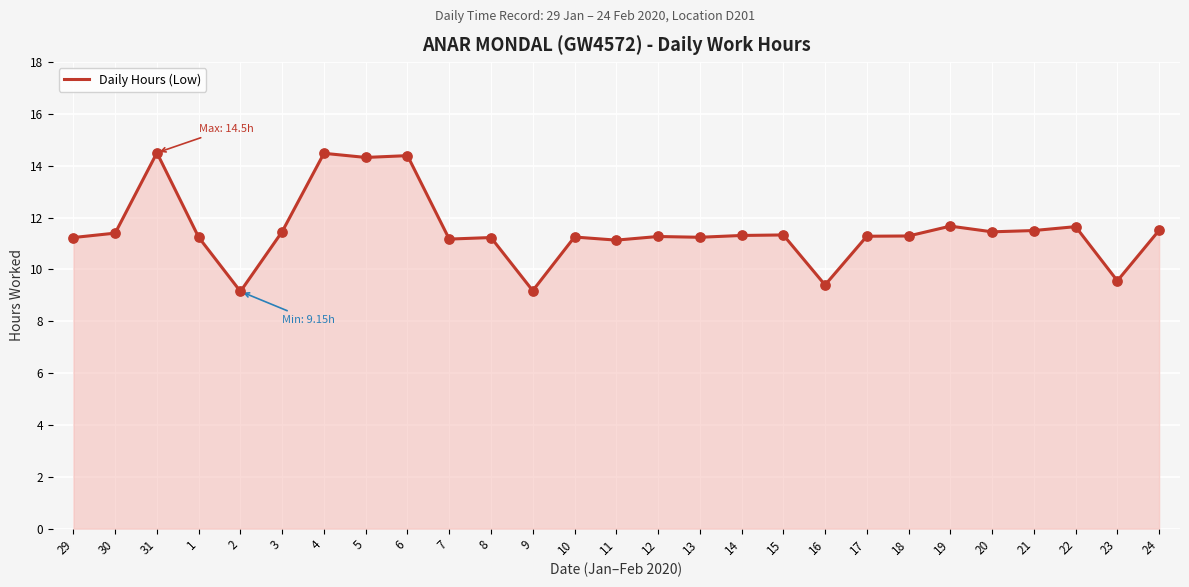

What is the change in value from 10 to 11?

-0.1